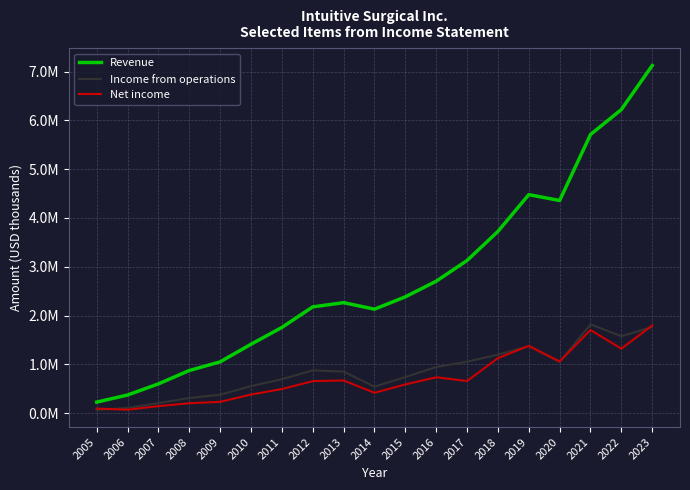

At which label does Revenue first exceed 2265100?

2015